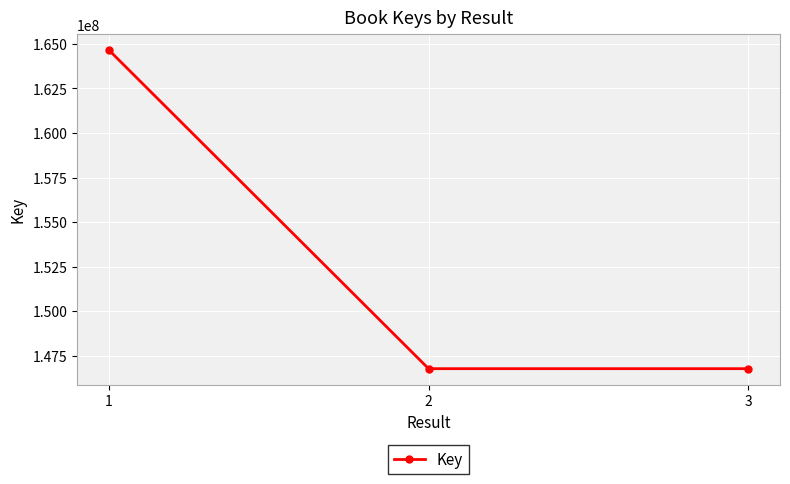

What is the average value?

152729372